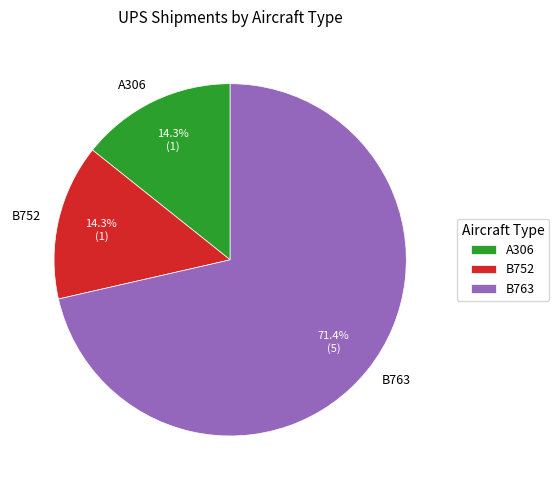

Which category has the biggest portion of the pie?

B763